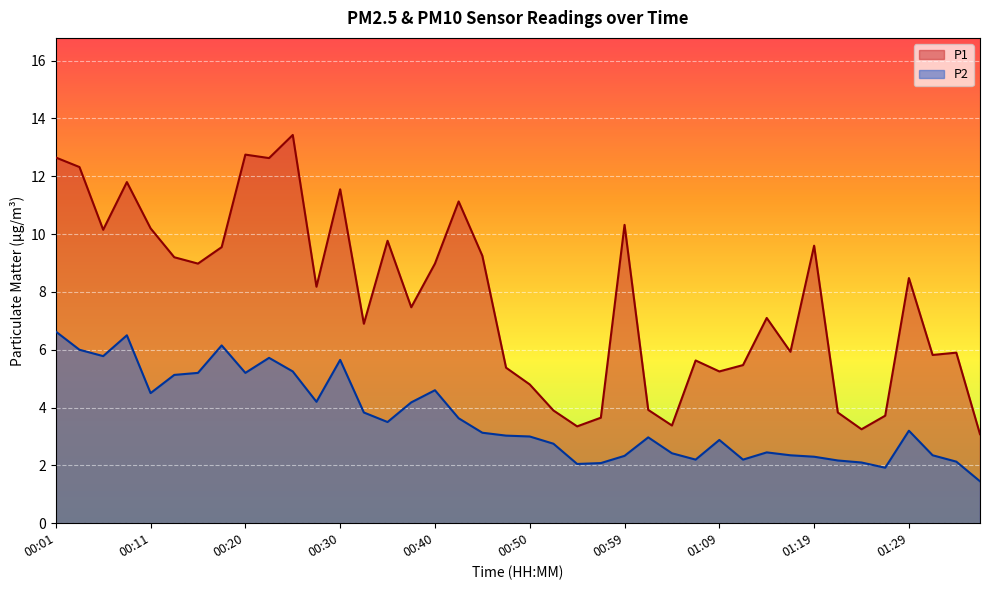

What is the difference between the maximum and minimum values in the P1 series?

10.3